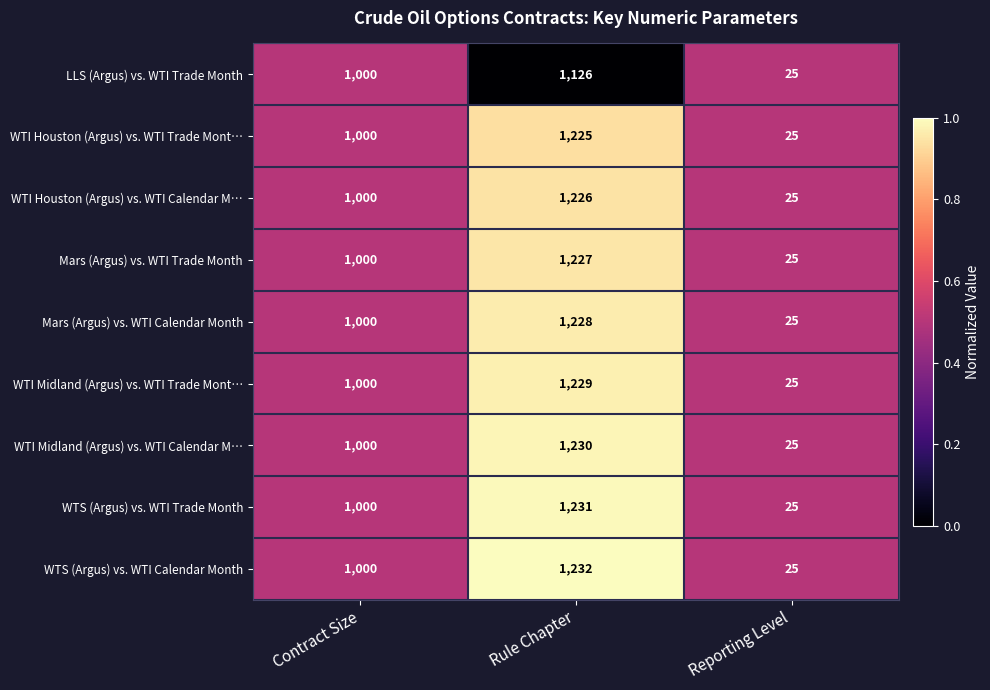

What is the difference between the second highest and minimum values in the Mars (Argus) vs. WTI Calendar Month series?

975